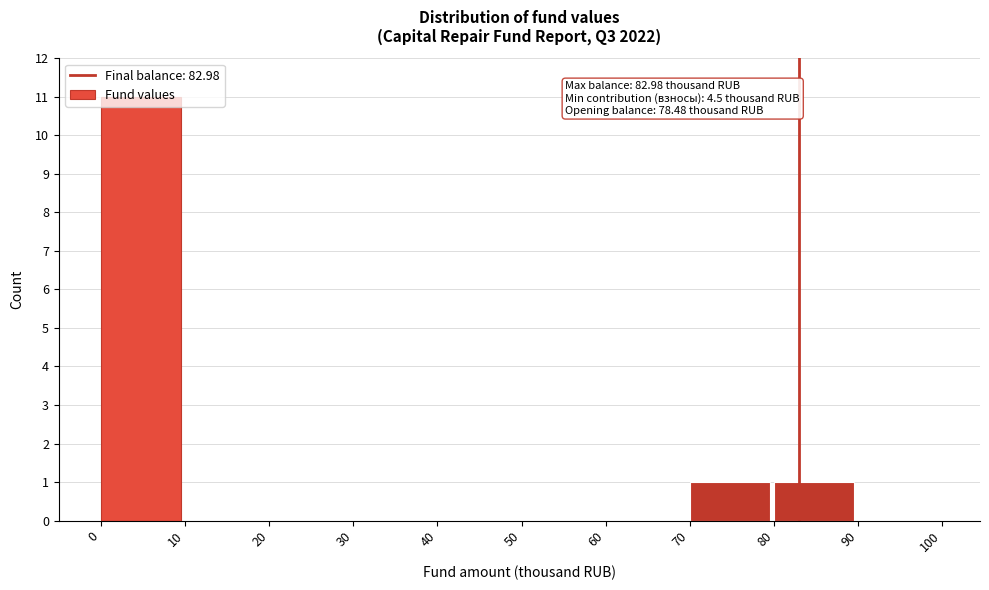

Over which range of the x-axis is the bar tallest?

0 to 10